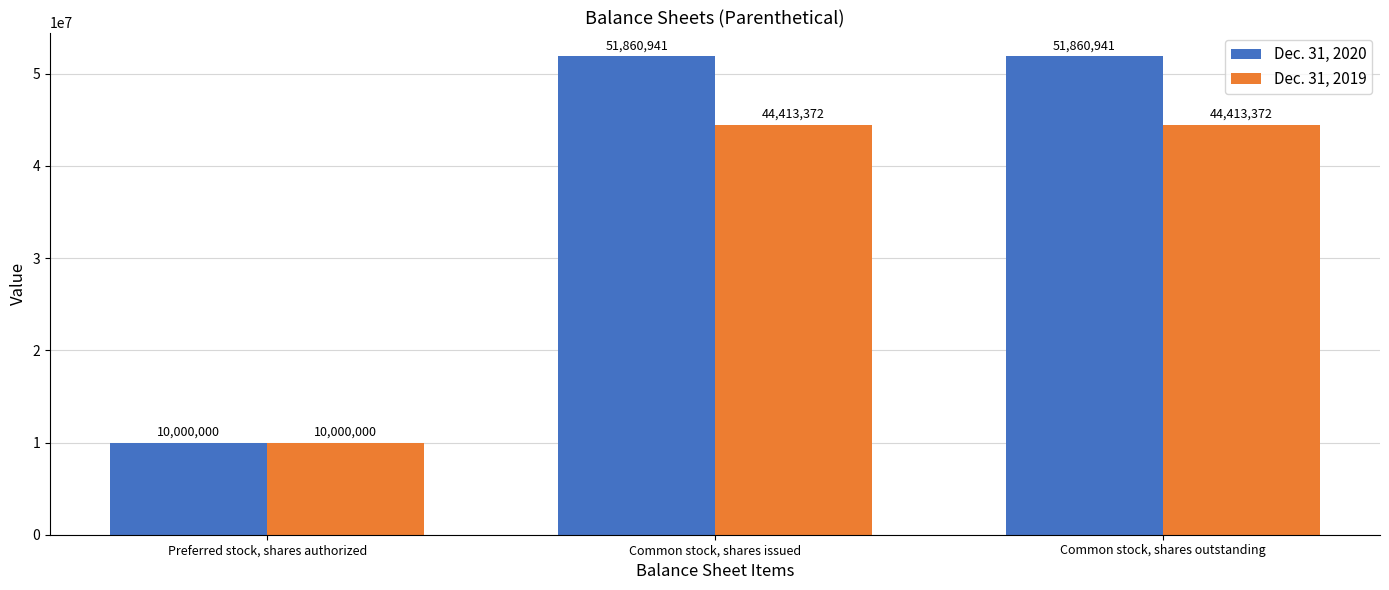

How many values in the Dec. 31, 2020 series are below 51860941?

1